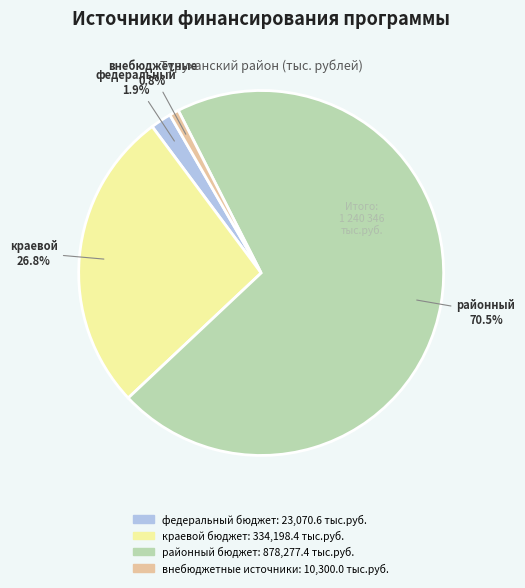

How many segments does this pie chart have?

4